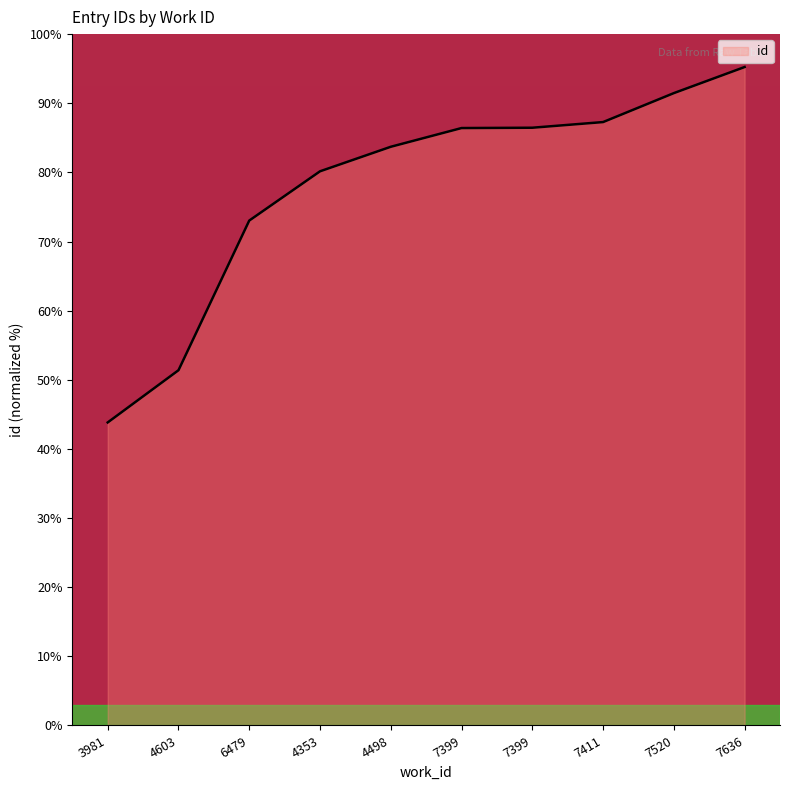

Reading right to left, what are all the values shown in this chart?

95.2	91.5	87.3	86.5	86.4	83.7	80.2	73.0	51.4	43.8